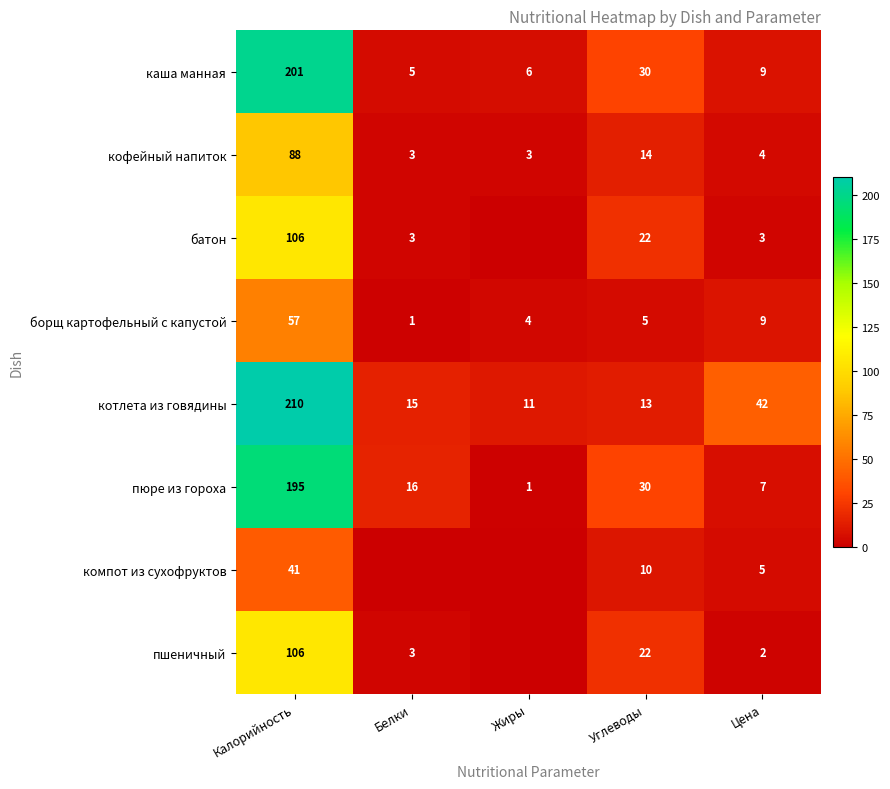

Which category has the lowest value in the каша манная series?

Белки